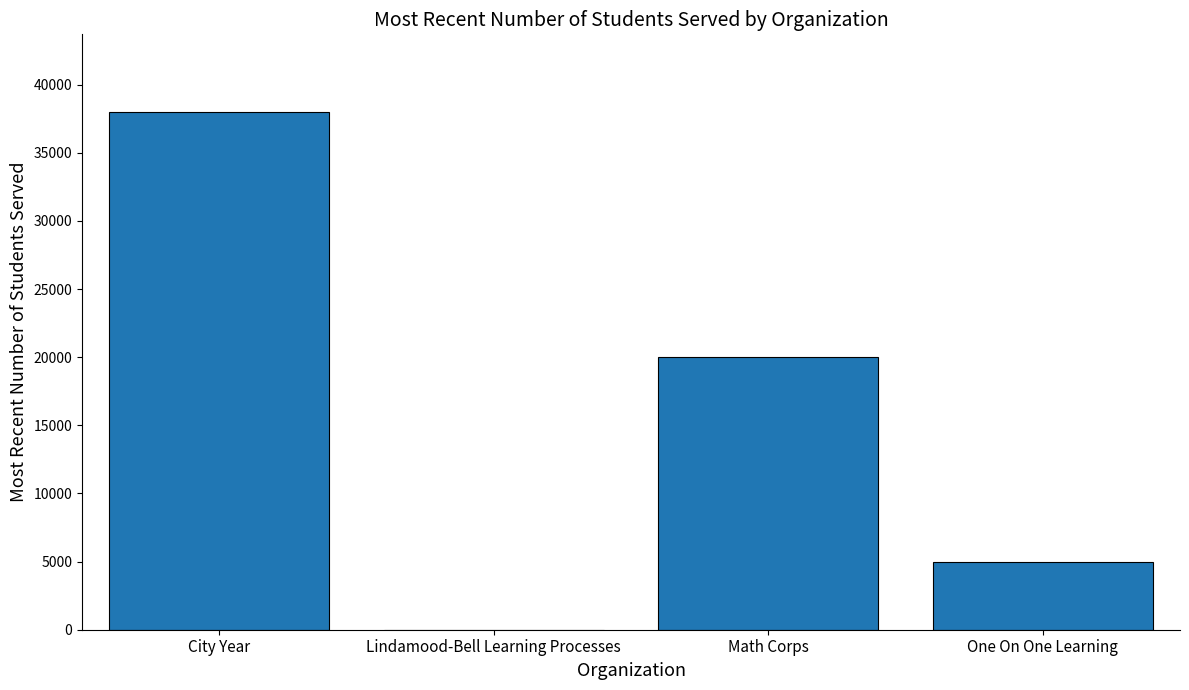

At which category does the chart reach its peak across all series?

City Year